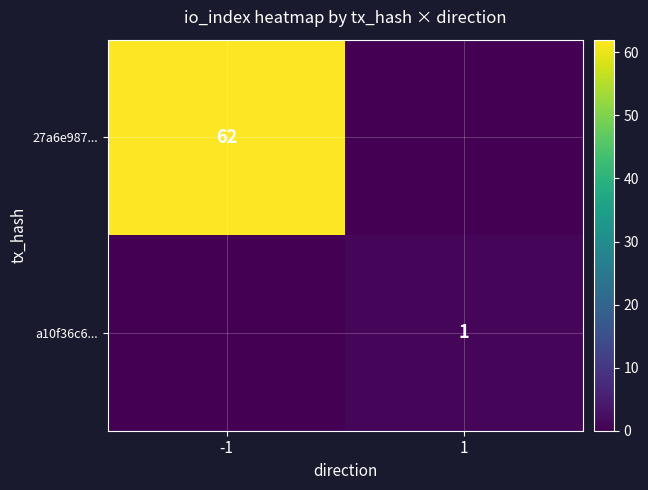

Between 1 and -1, which is larger?

-1